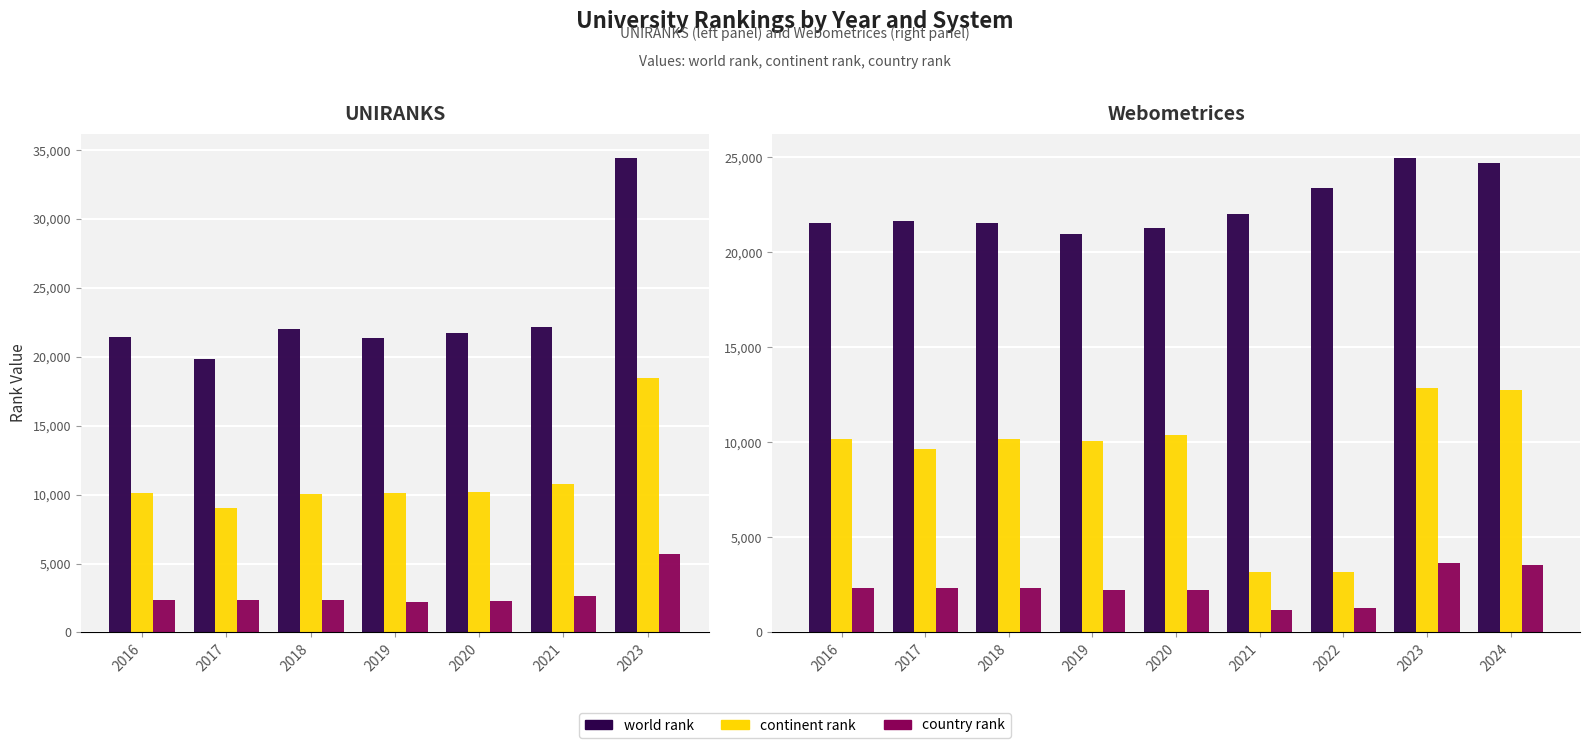

What is the highest value of the country rank series?

3629